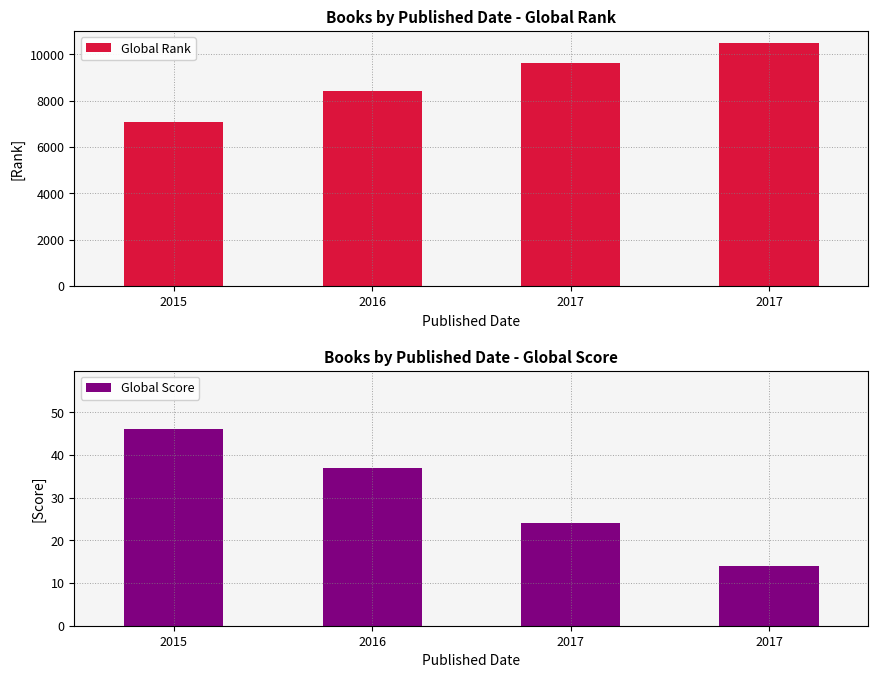

At which category does the chart reach its minimum across all series?

2017